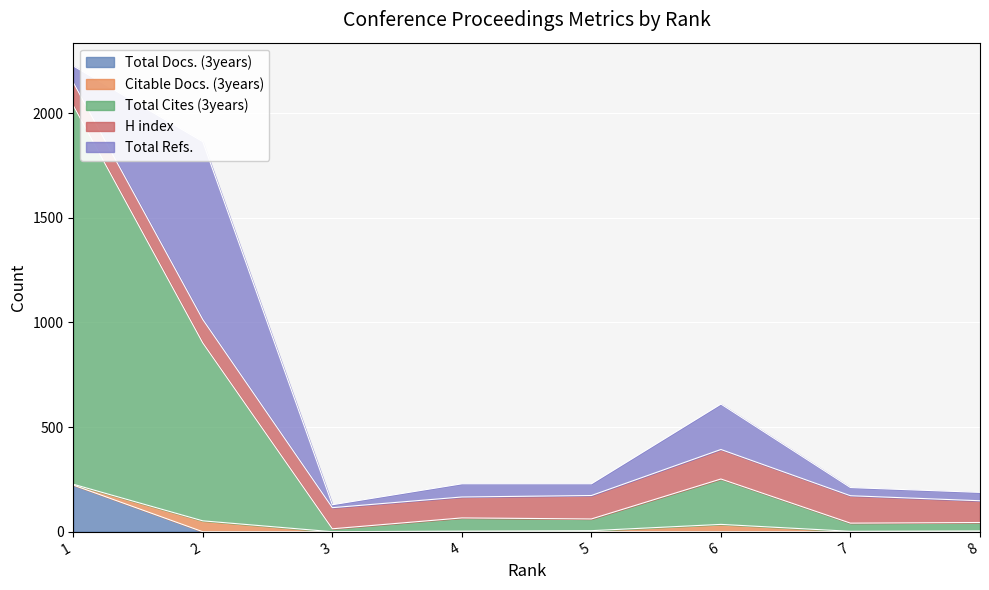

Which has a higher value, 1 or 2?

1